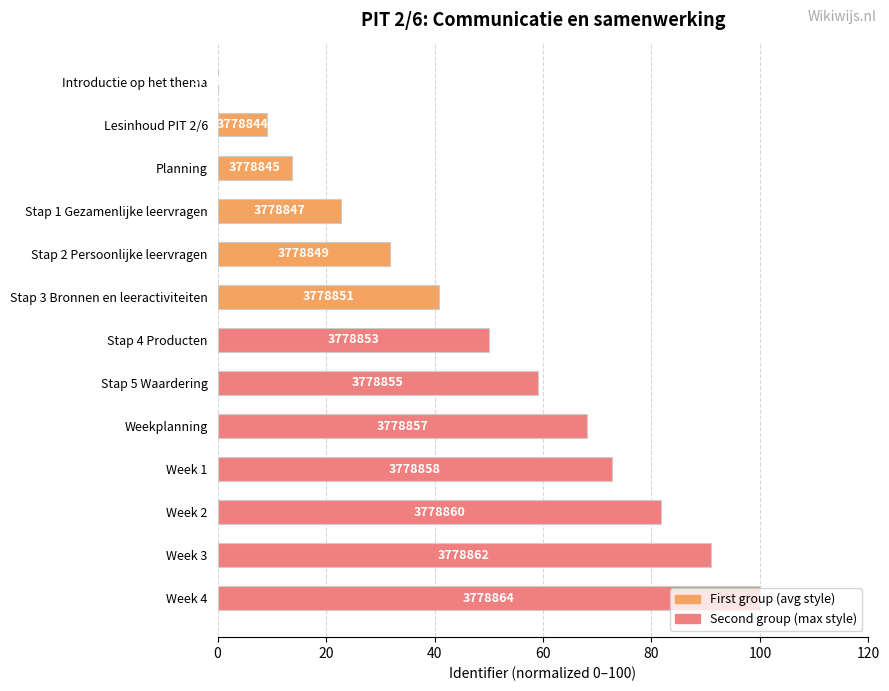

What is the average value?

49.3